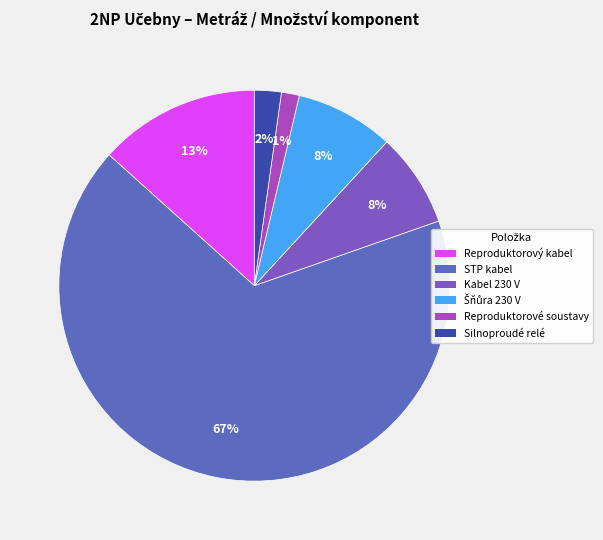

Is it true that STP kabel is 78% of the pie?

False